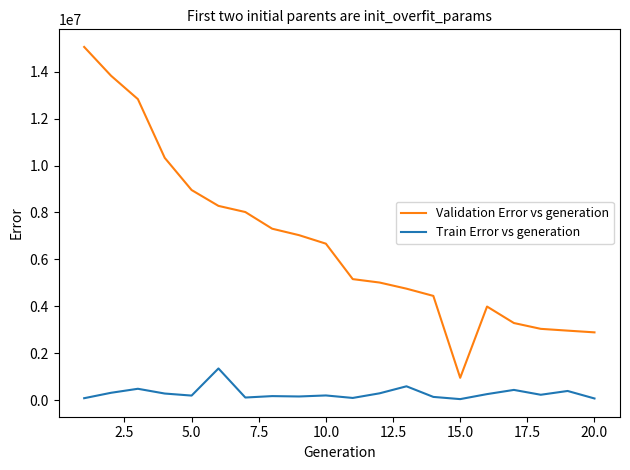

Which series has the largest total across all categories?

Validation Error vs generation